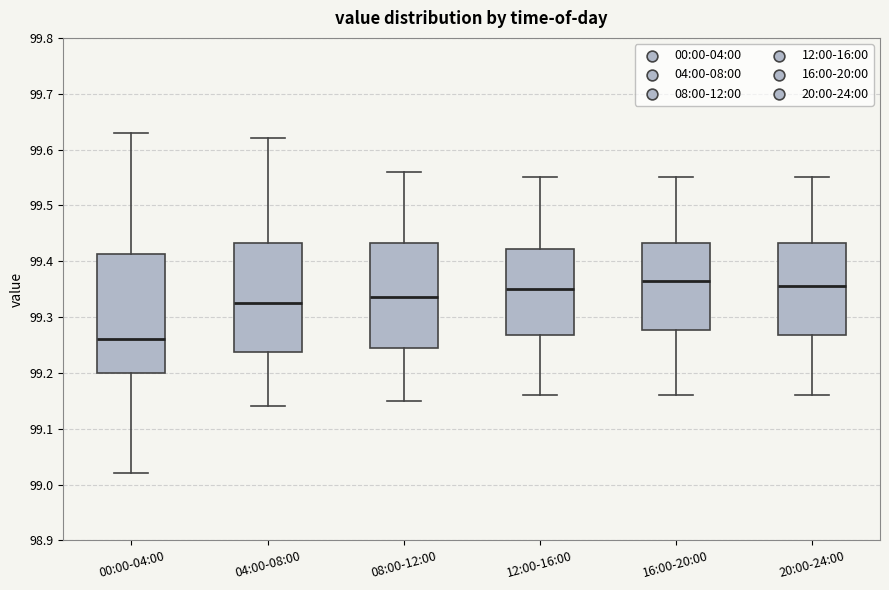

Which box's median line is the highest?

16:00-20:00